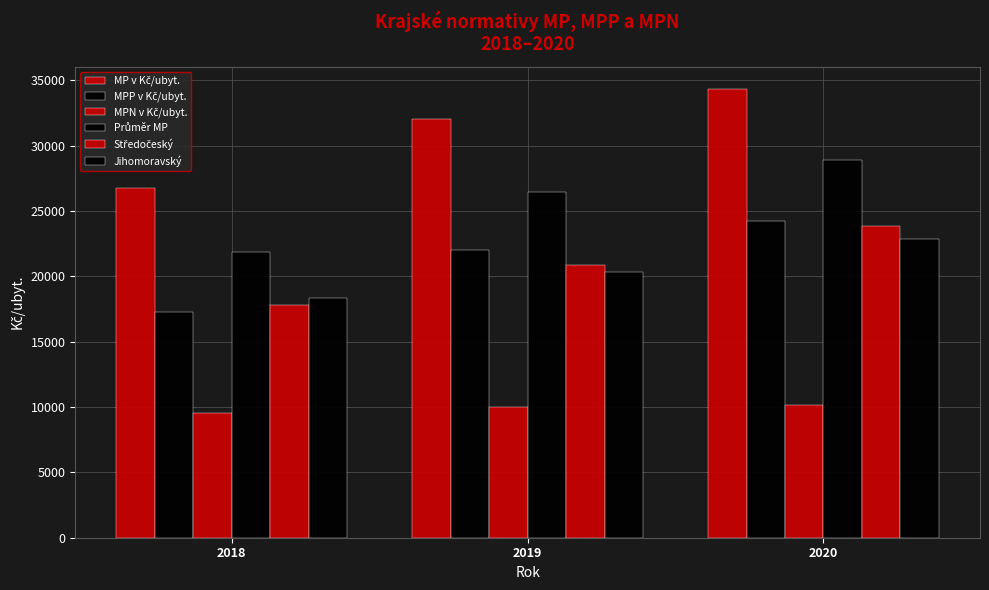

How many categories are shown in the chart?

3